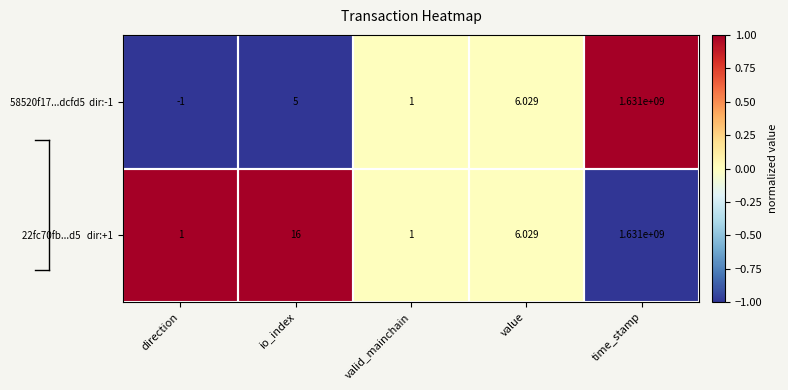

Which label corresponds to the largest value in the chart?

time_stamp